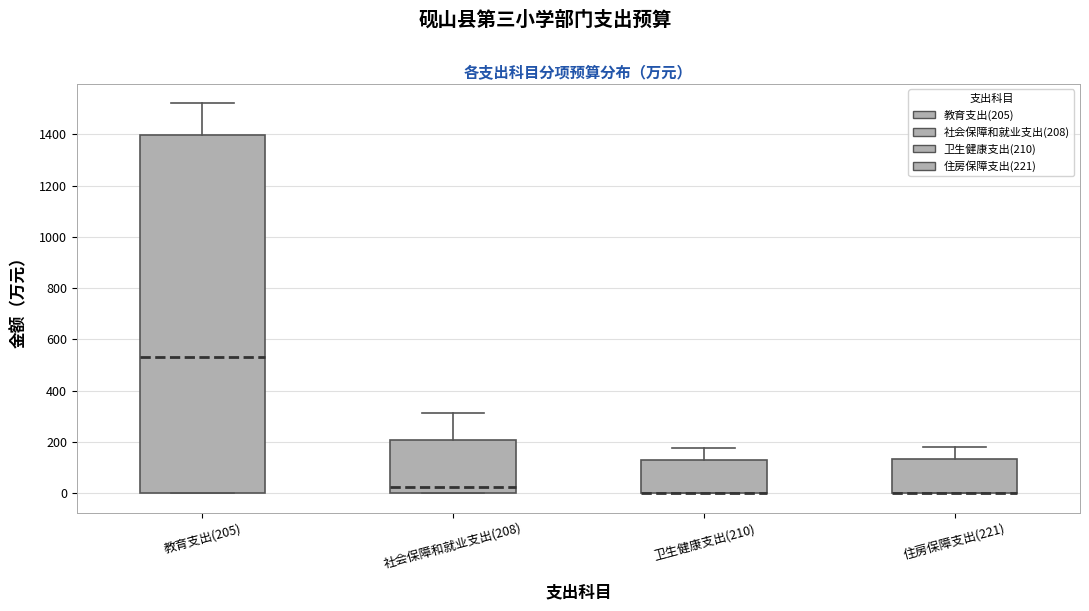

Reading left to right, read every box against the y-axis: the position of its median line, the range the box covers, and the ends of its whiskers. The values are not printed on the chart, so give them approximately, as read against the axis.

教育支出(205): median 540, box 0 to 1400, whiskers 0 to 1520
社会保障和就业支出(208): median 20, box 0 to 200, whiskers 0 to 320
卫生健康支出(210): median 0 (drawn on the box's lower edge), box 0 to 140, whiskers 0 to 180
住房保障支出(221): median 0 (drawn on the box's lower edge), box 0 to 140, whiskers 0 to 180